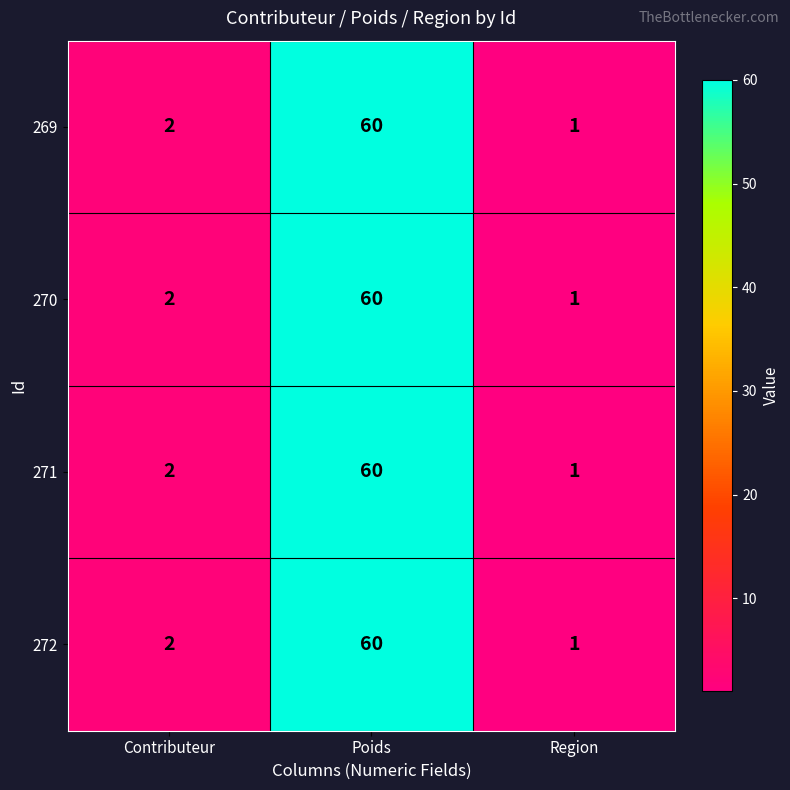

Which label corresponds to the smallest value in the chart?

Region